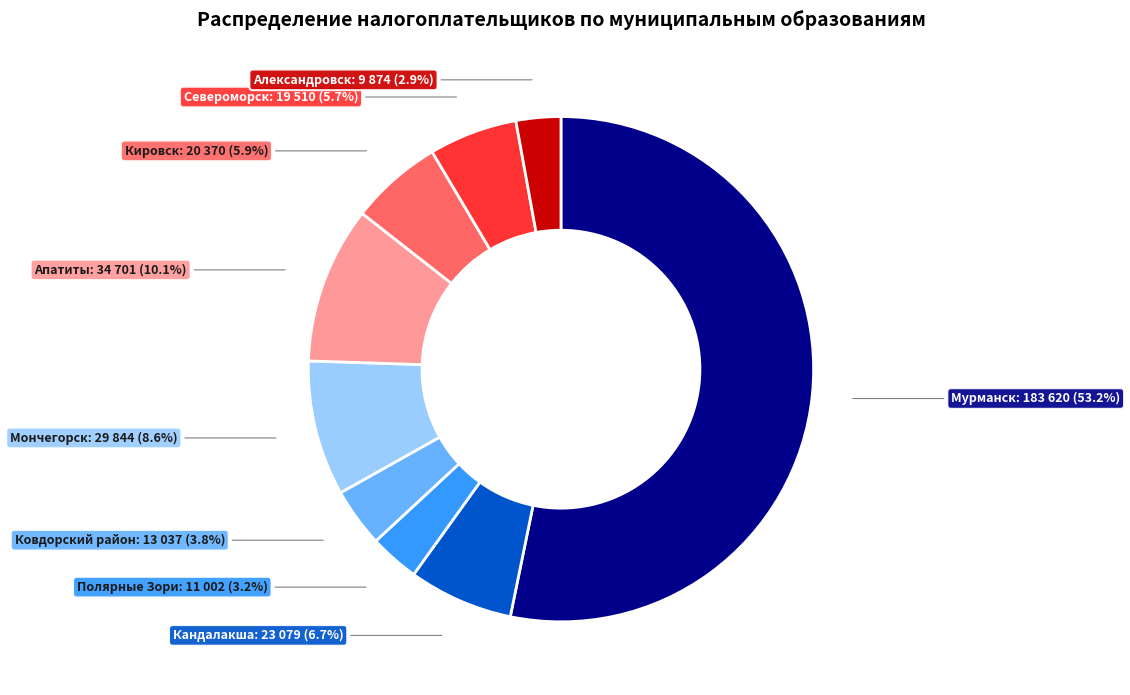

Is there any slice that represents more than half of the pie?

Yes